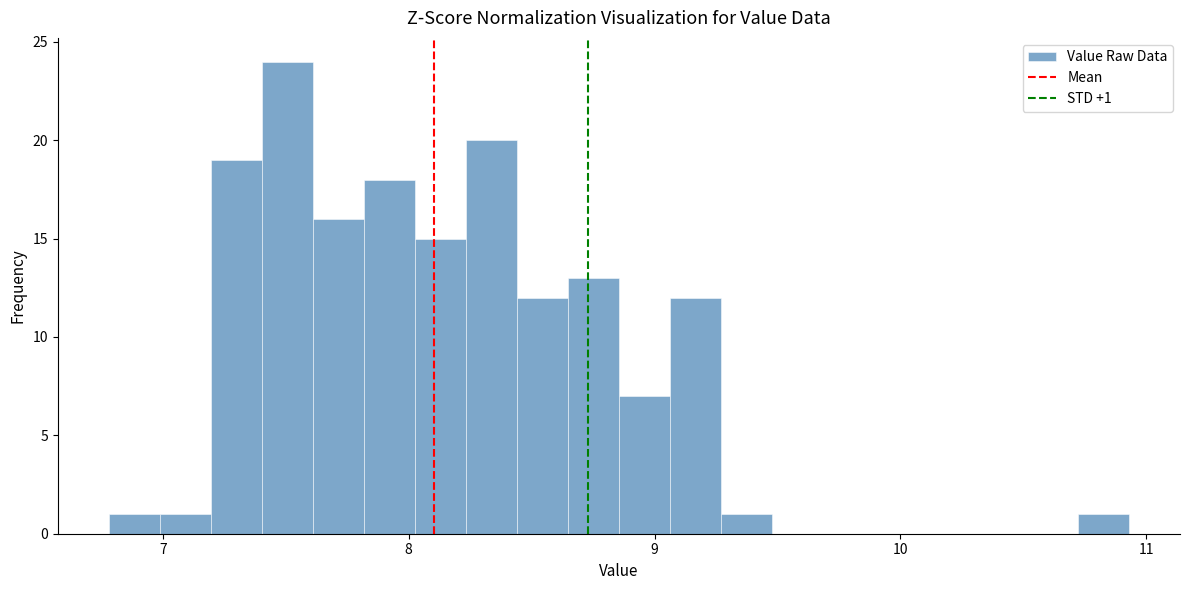

Around what value on the x-axis is the tallest bar? Give the approximate position of its centre, as read against the axis.

7.5